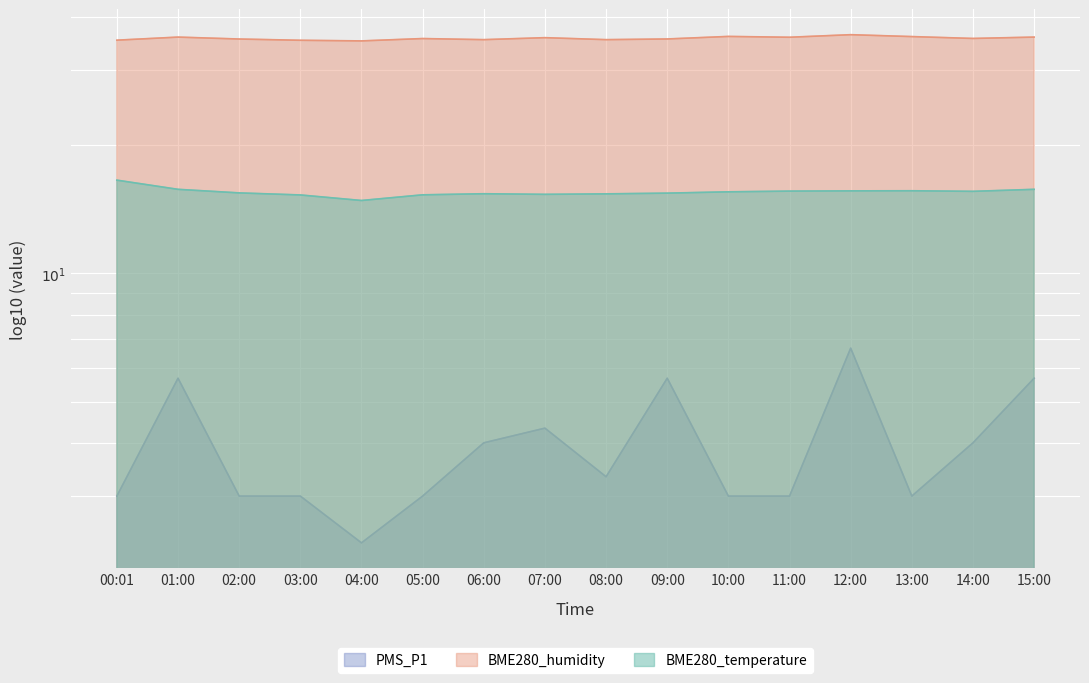

True or false: BME280_temperature and BME280_humidity cross at least once.

False